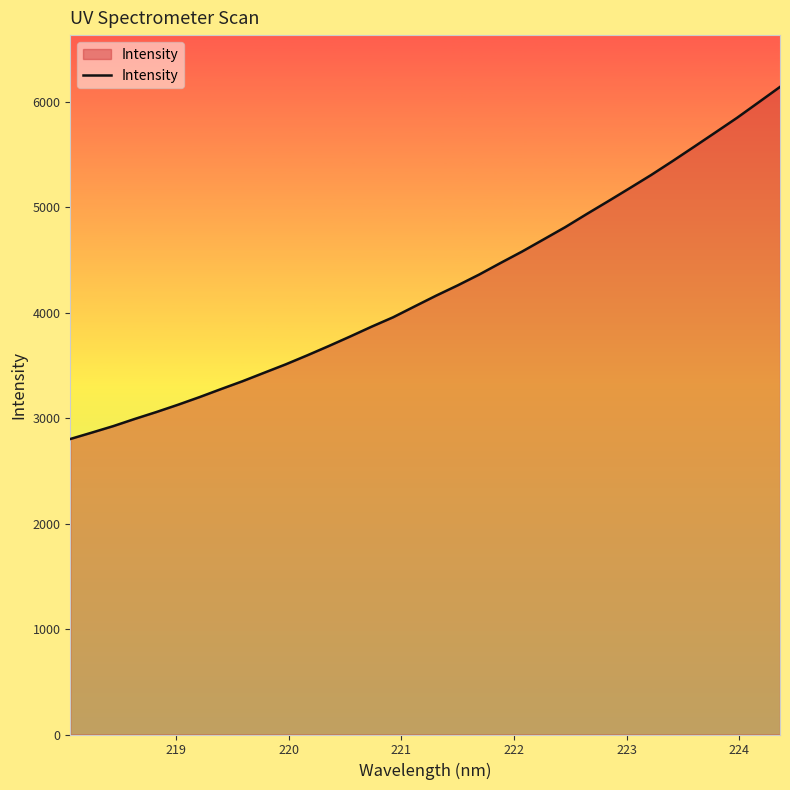

What is the maximum value shown in the chart?

6142.5